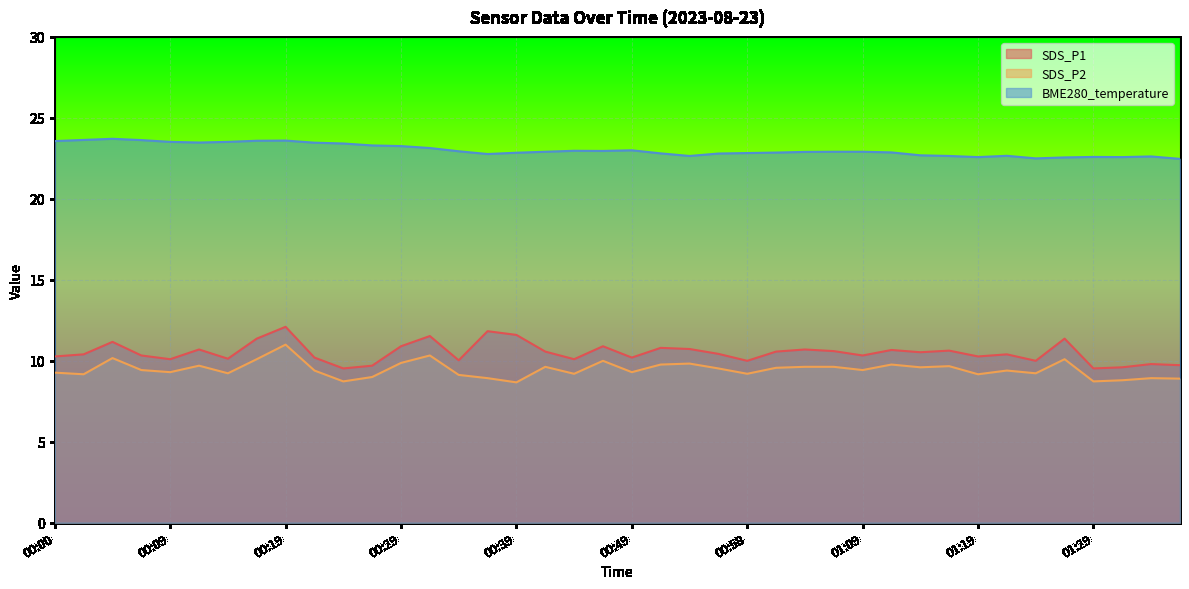

Which label corresponds to the smallest value in the chart?

00:39